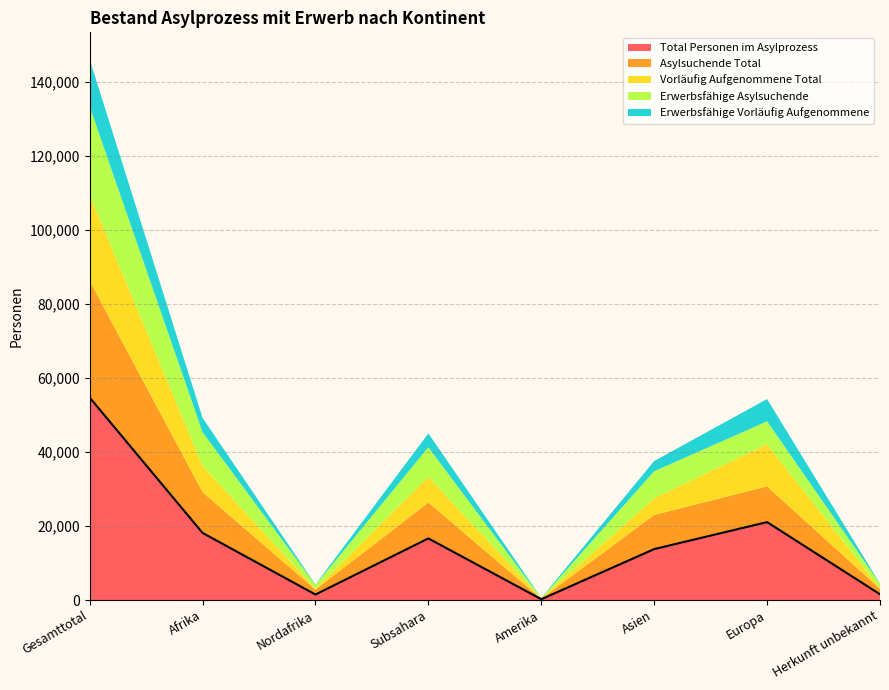

What is the maximum value for Total Personen im Asylprozess?

54761